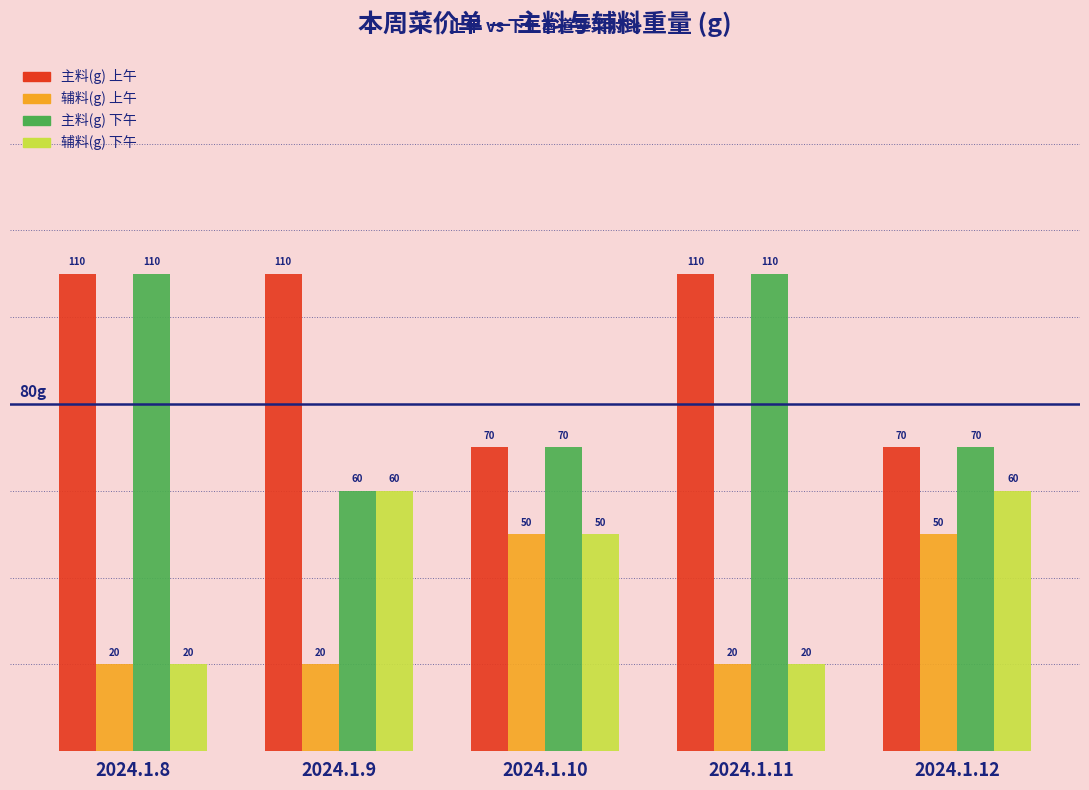

How many values in the 辅料(g) 下午 series are below 50?

2